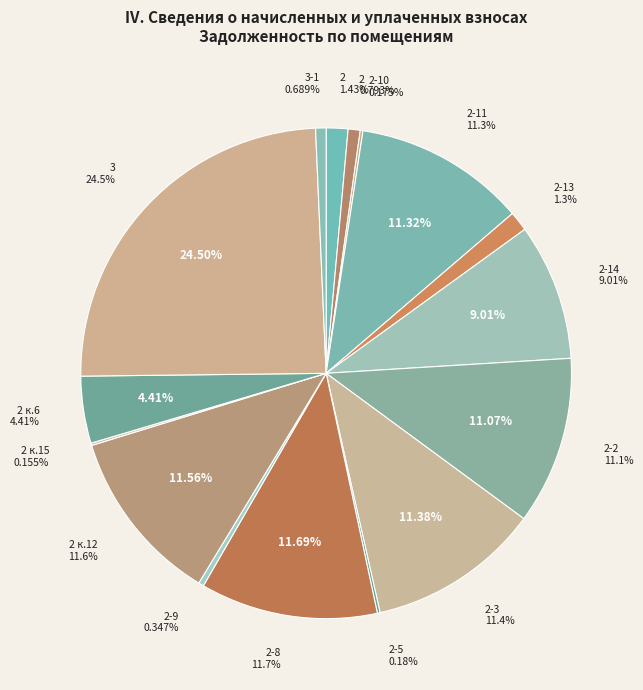

What is the change in value from 2-5 to 3?

+13521.6